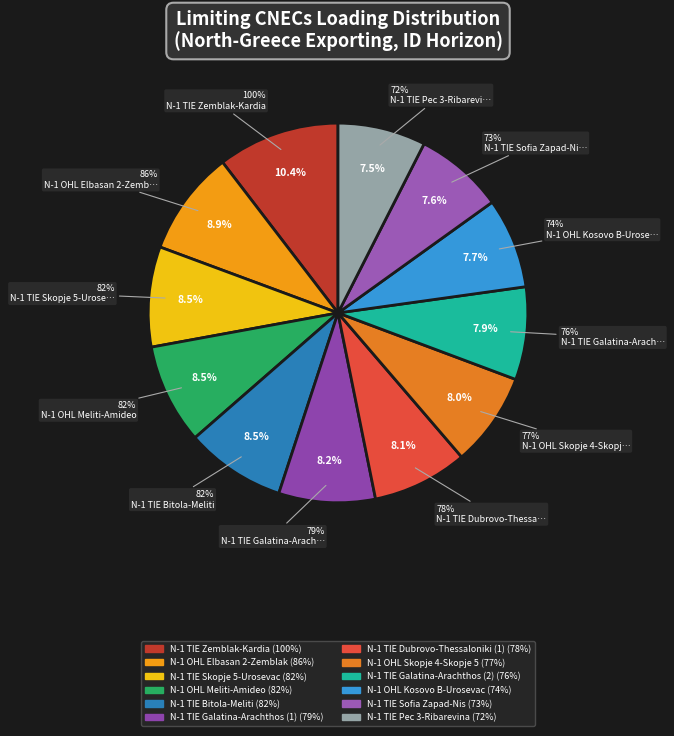

How many slices are in this pie chart?

12